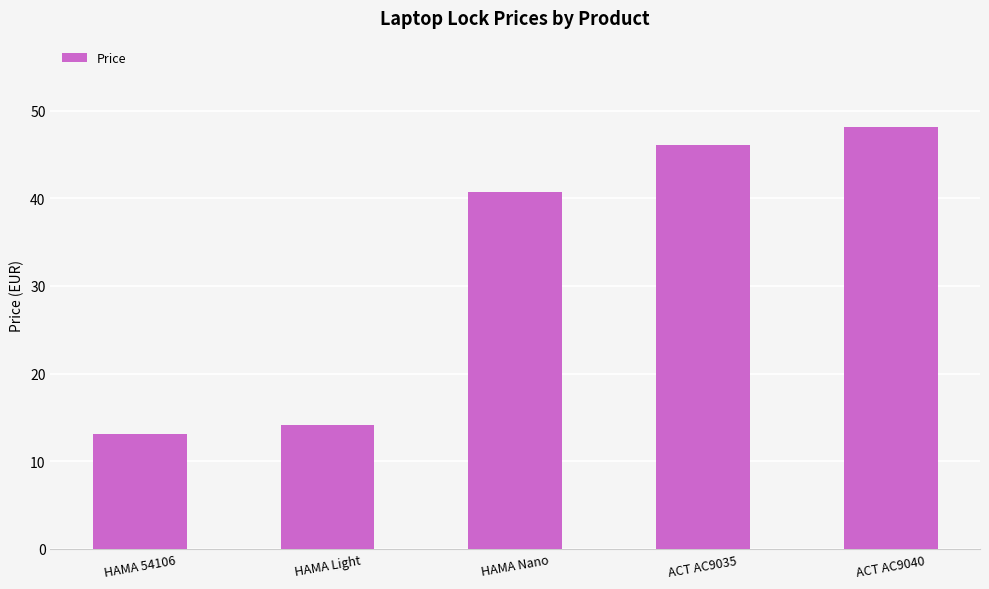

What is the sum of all values?

162.1